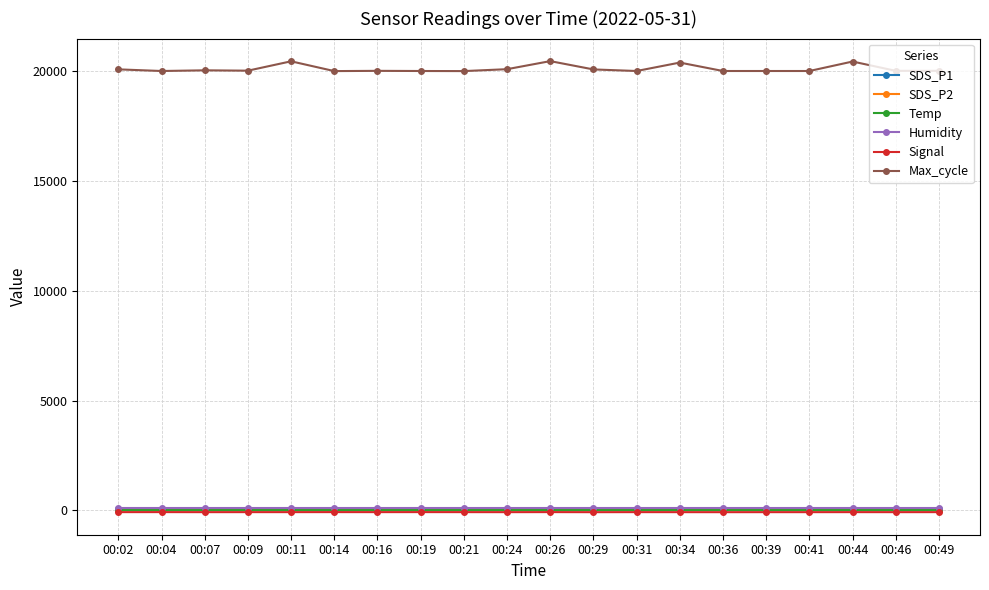

True or false: Signal has more than 2 points higher than both neighbors.

True